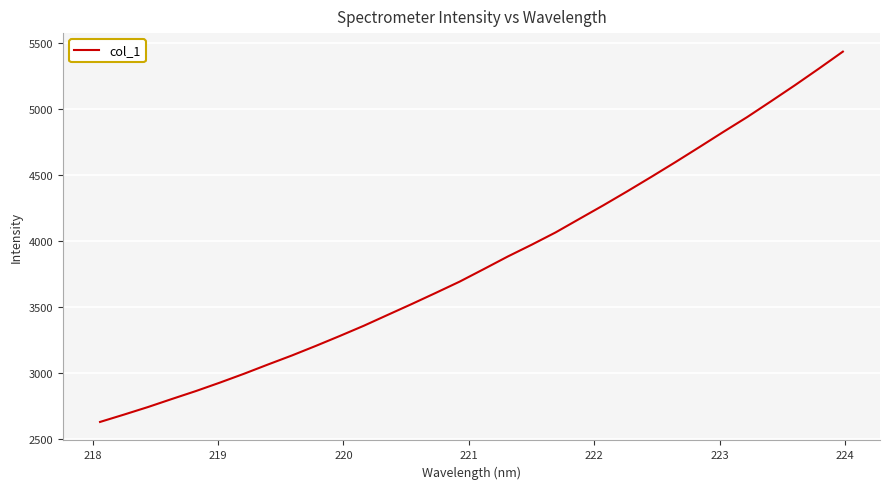

What is the maximum value shown in the chart?

5436.9